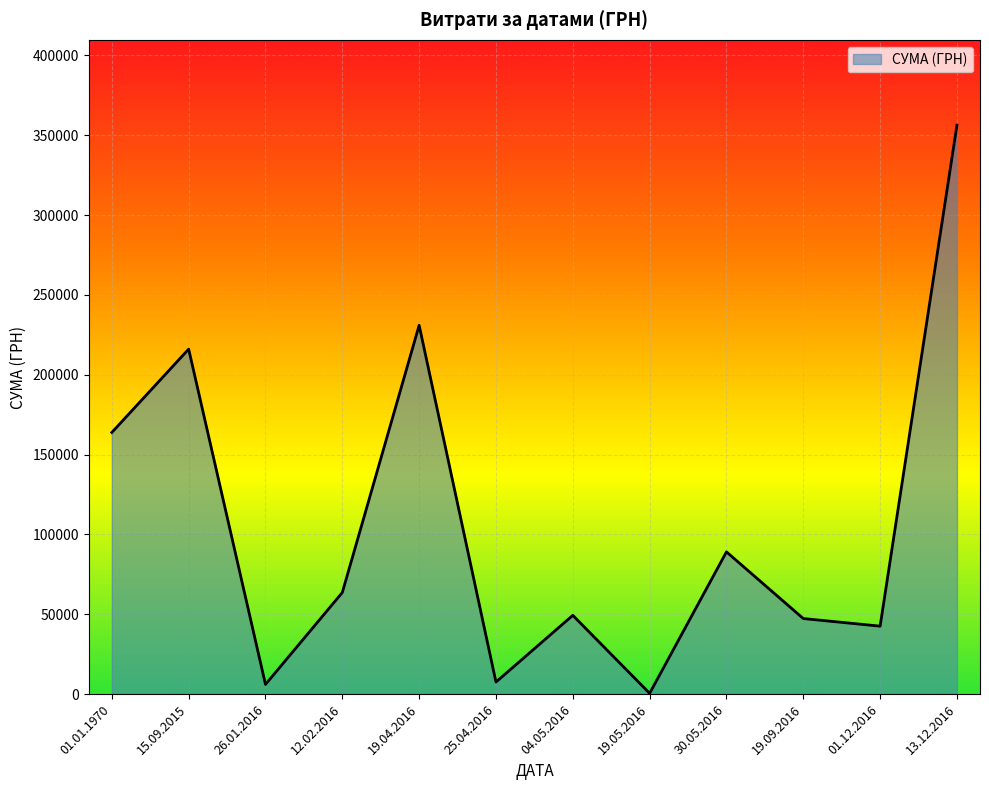

What is the greatest value displayed?

356303.5